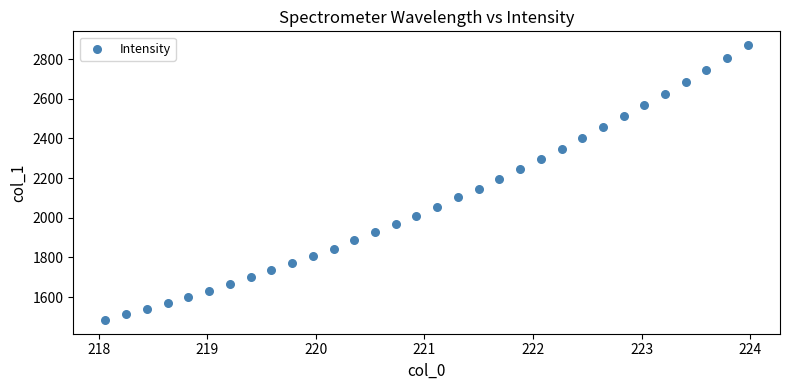

What is the range of Y values (max minus min)?

1385.9